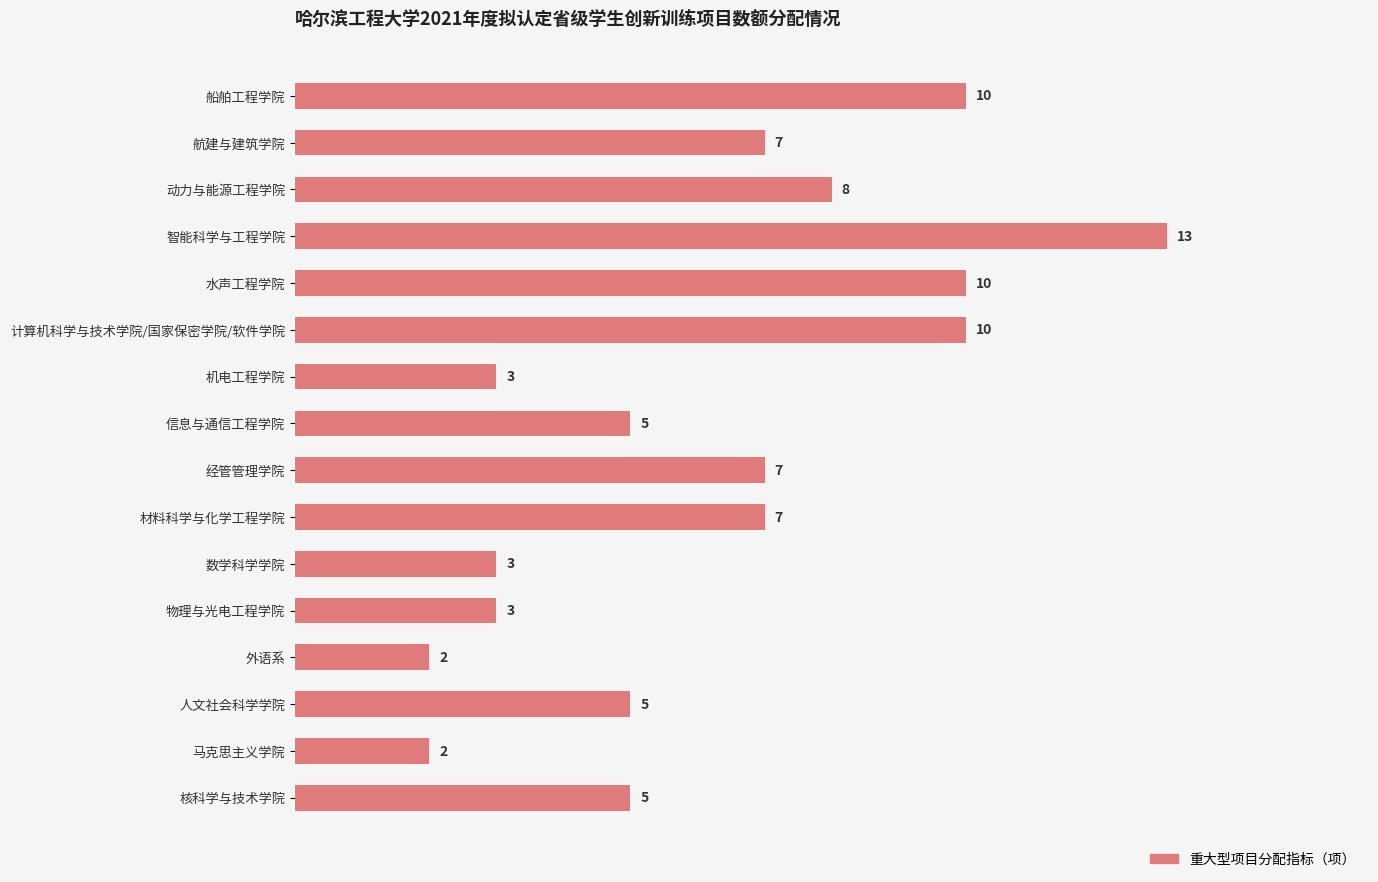

What is the label of the 9th bar from the top?

经管管理学院